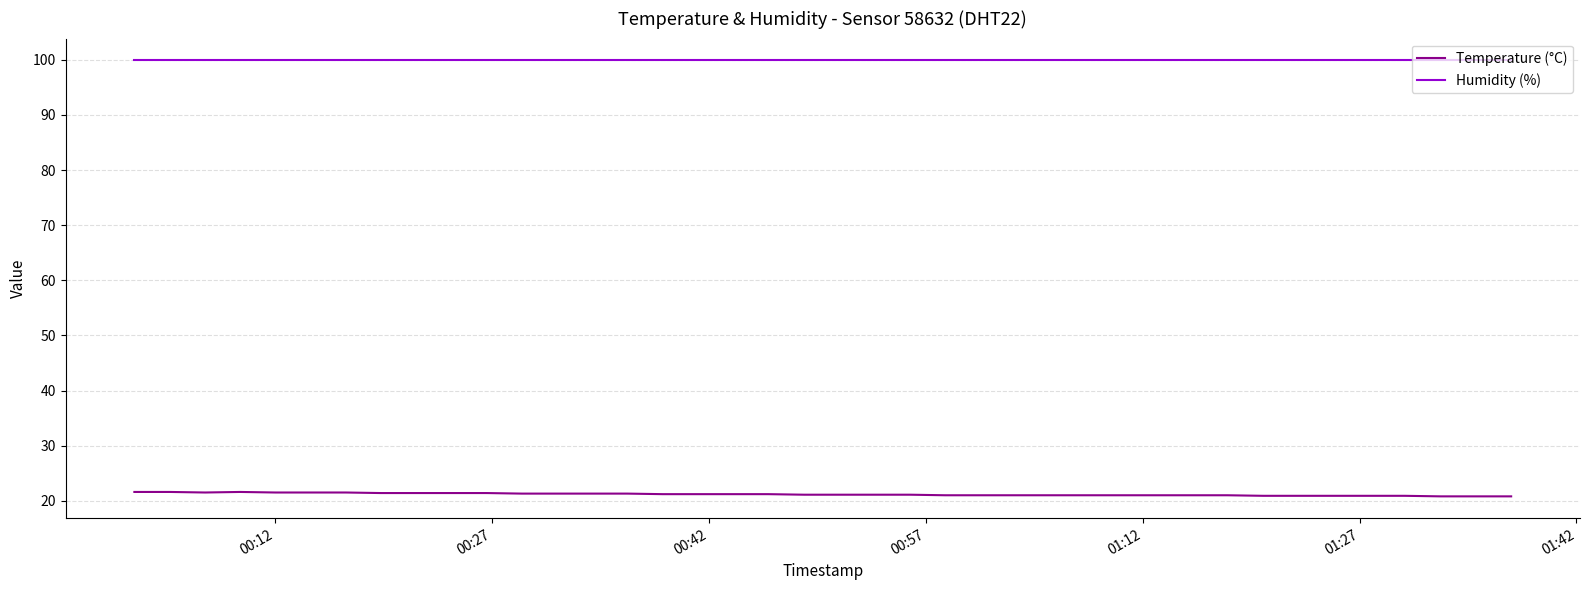

Is this an area chart (filled region under the line)?

No